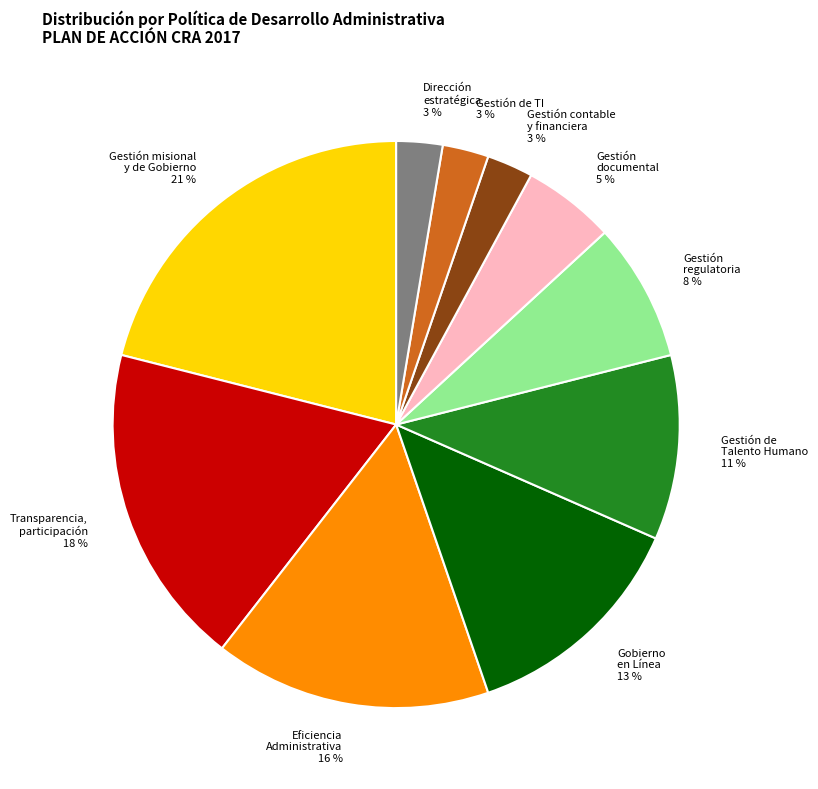

To the nearest percent, what is the average slice percentage?

10%